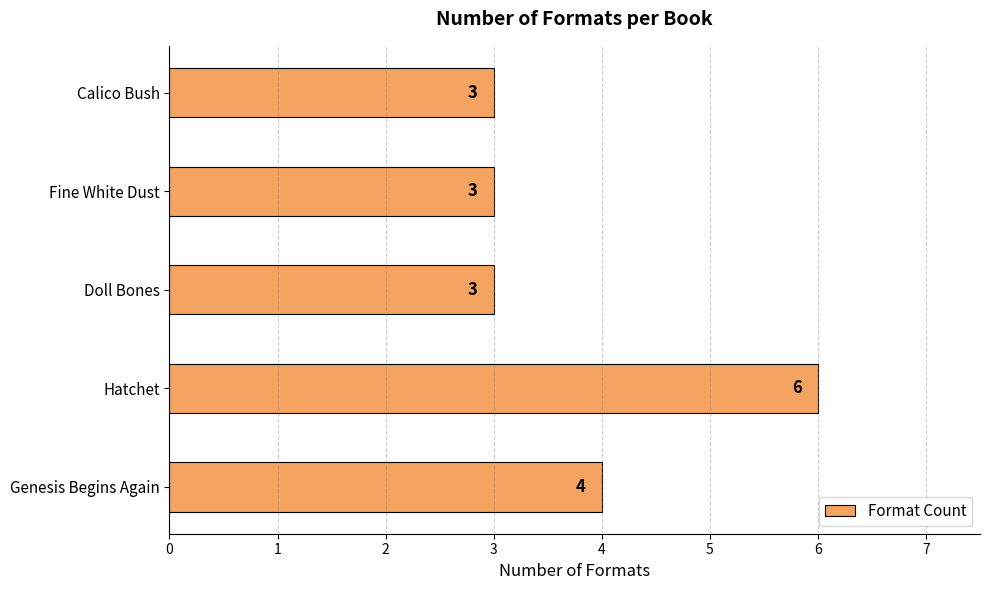

Between Hatchet and Calico Bush, which is larger?

Hatchet